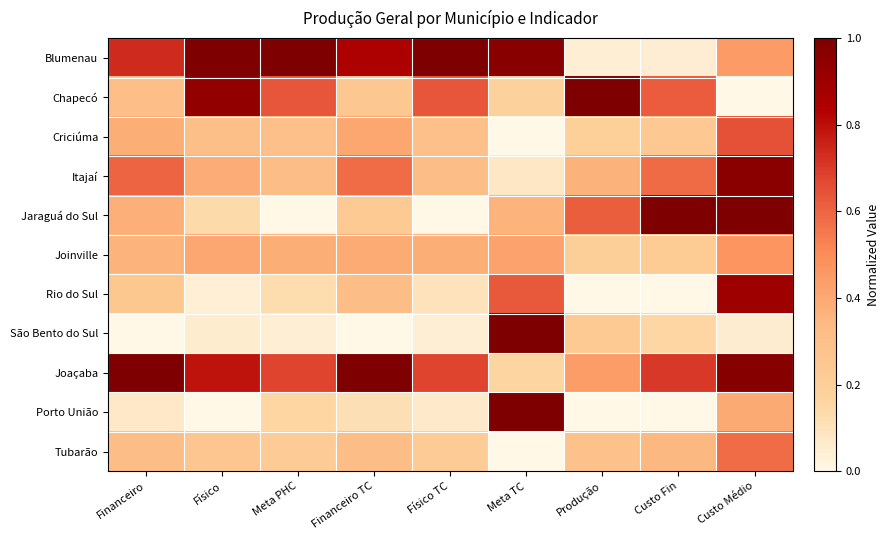

At which category is the sum across all series the highest?

Custo Médio